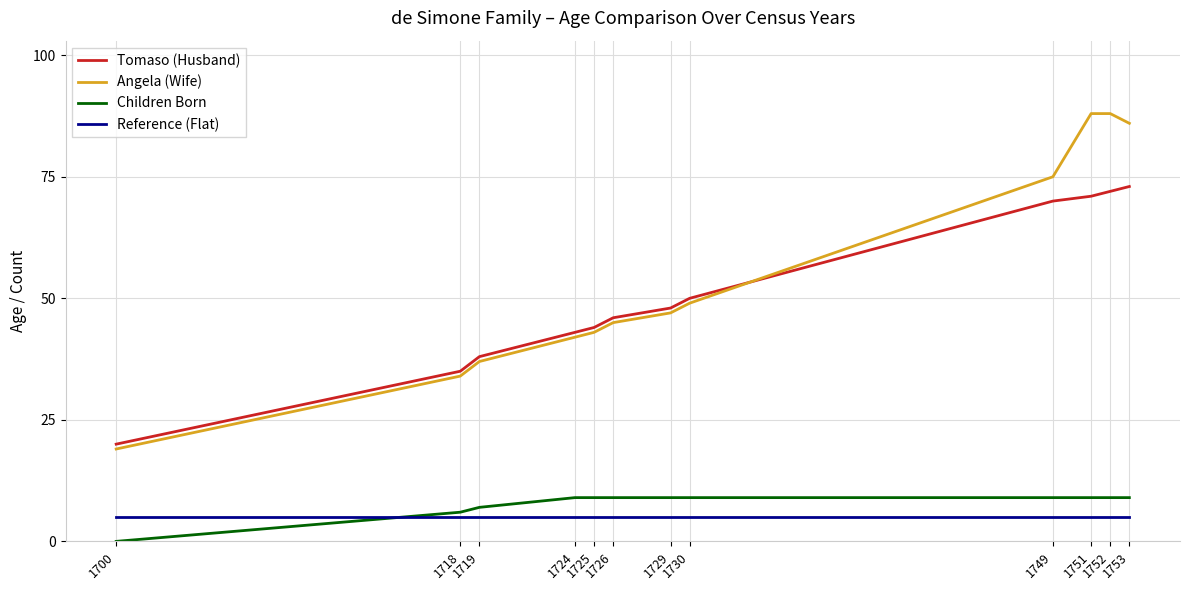

Which series has the widest spread of values?

Angela (Wife)